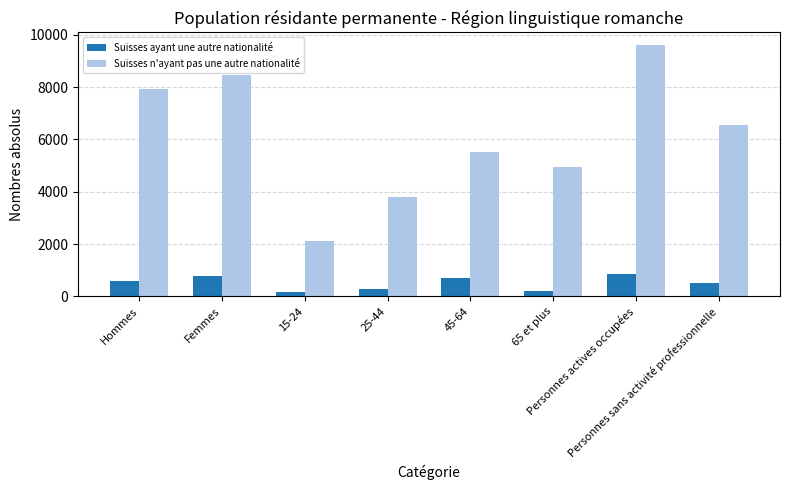

What is the sum of the Suisses n'ayant pas une autre nationalité values at 25-44 and Hommes?

11700.8